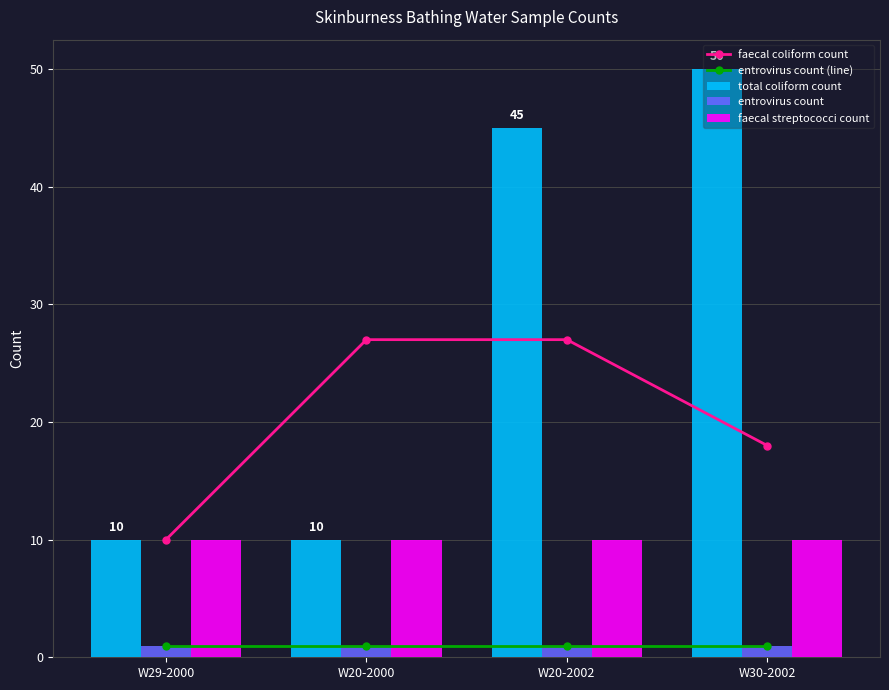

What is the difference between the highest and lowest values at W20-2002?

44